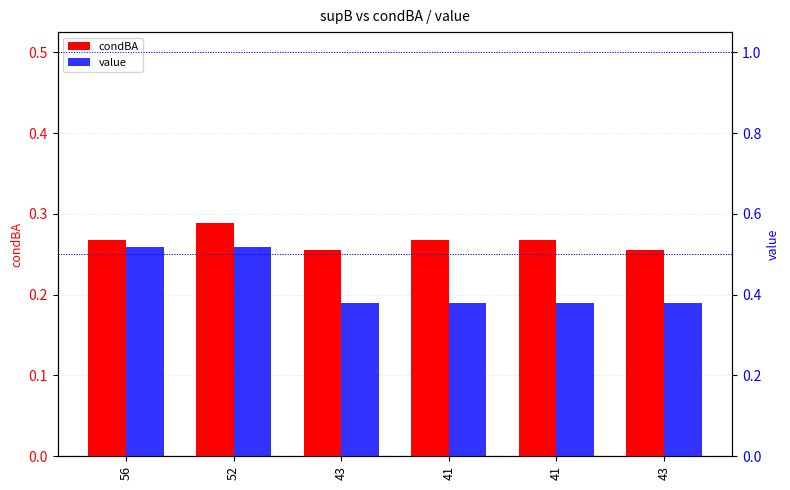

What is the label of the 6th bar from the left?

43